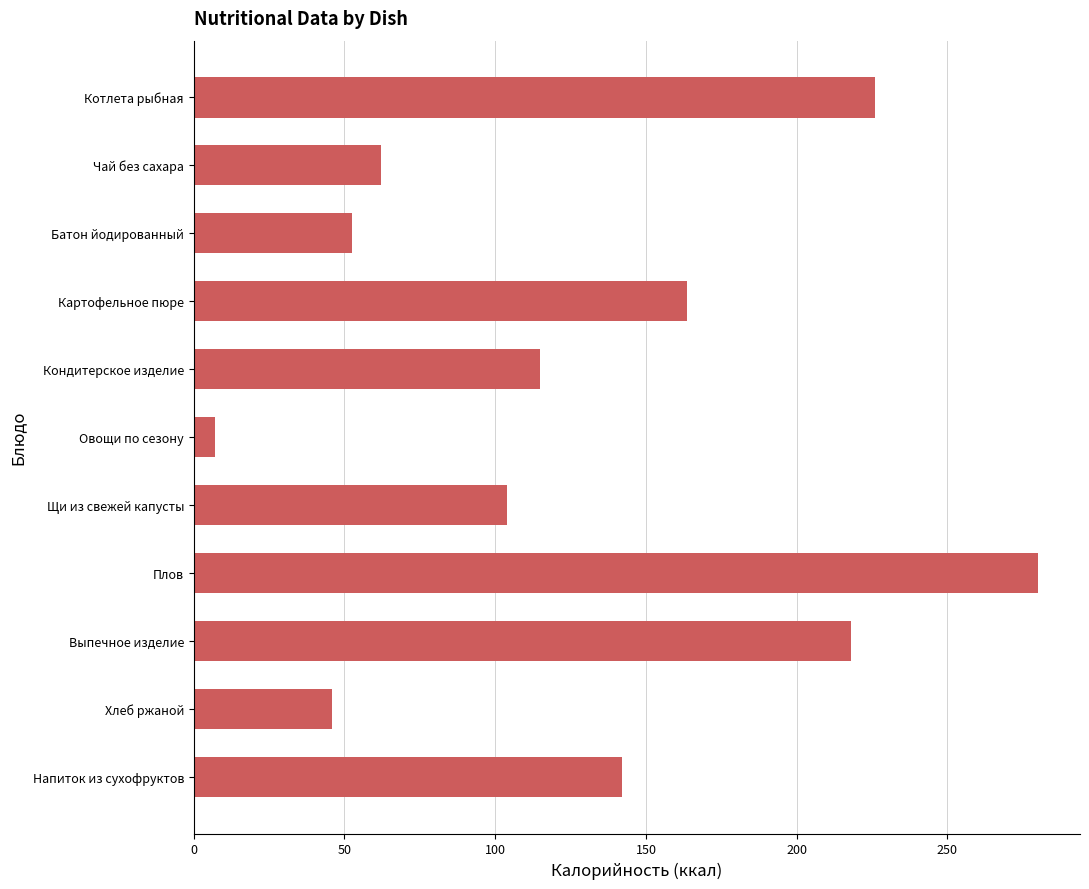

What is the difference between the maximum and second lowest values?

234.0